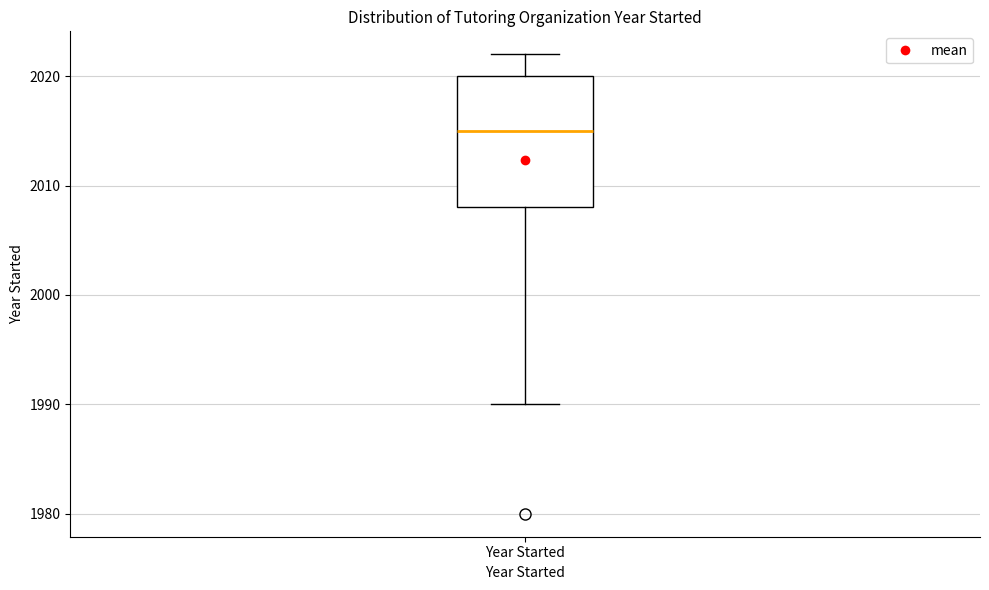

Read this box plot against the y-axis: the position of the median line, the range covered by the box, and the ends of both whiskers. The values are not printed on the chart, so give them approximately, as read against the axis.

median 2015, box 2008 to 2020, whiskers 1990 to 2022